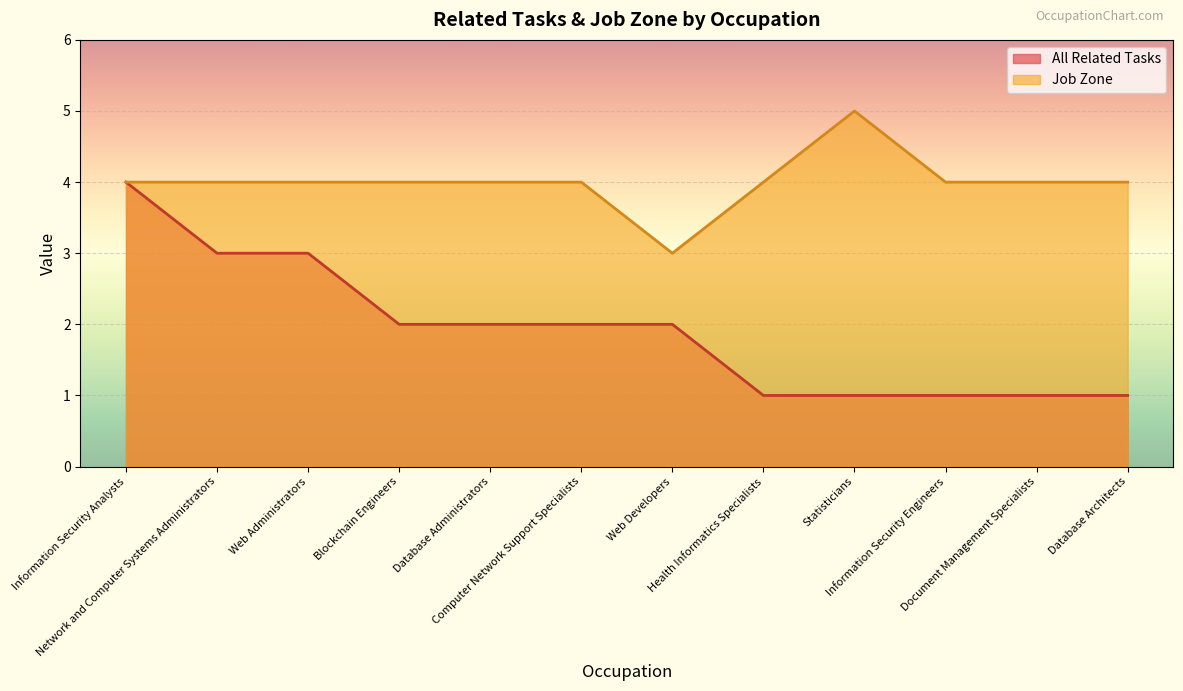

What are all the series names shown in the legend?

All Related Tasks, Job Zone